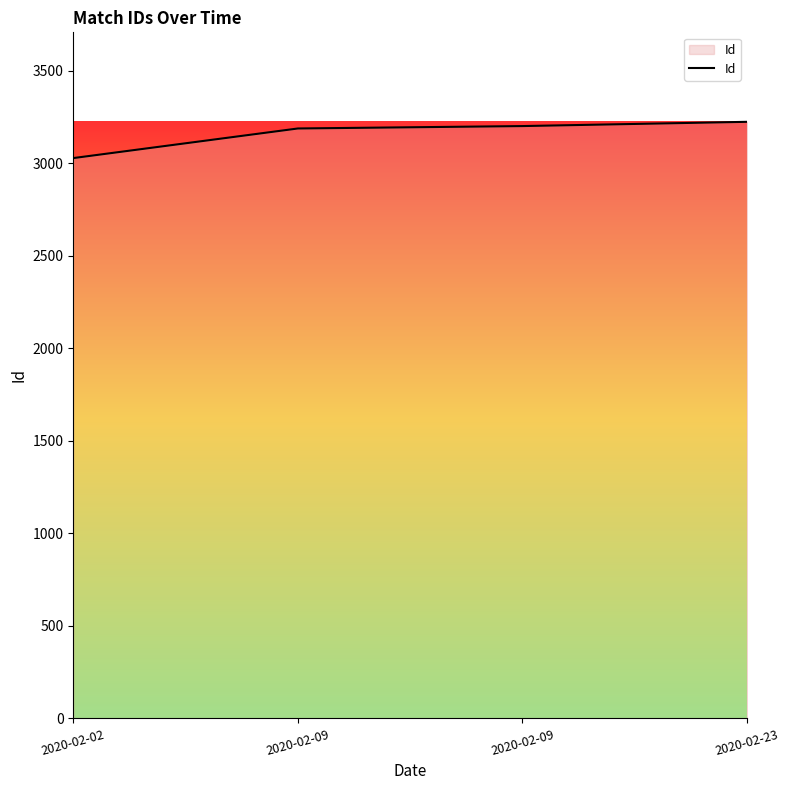

Read the value at 2020-02-09.

3189